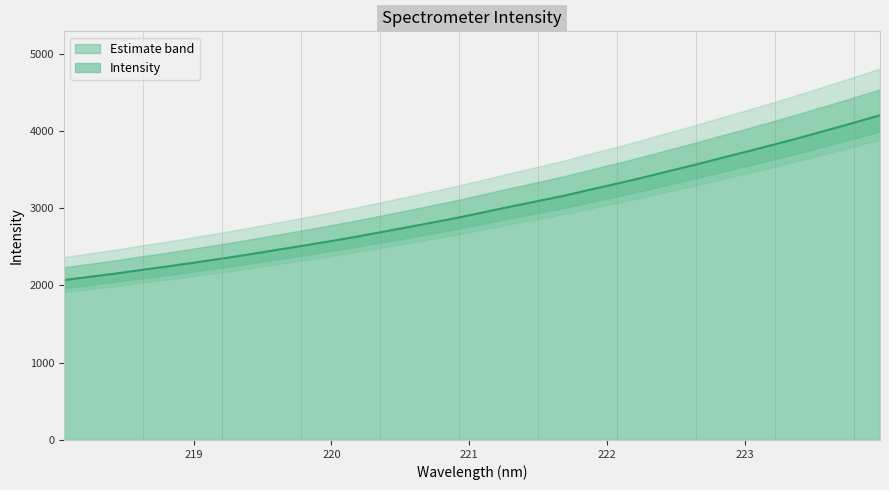

Which has a higher value, 220.3533 or 220.5444?

220.5444